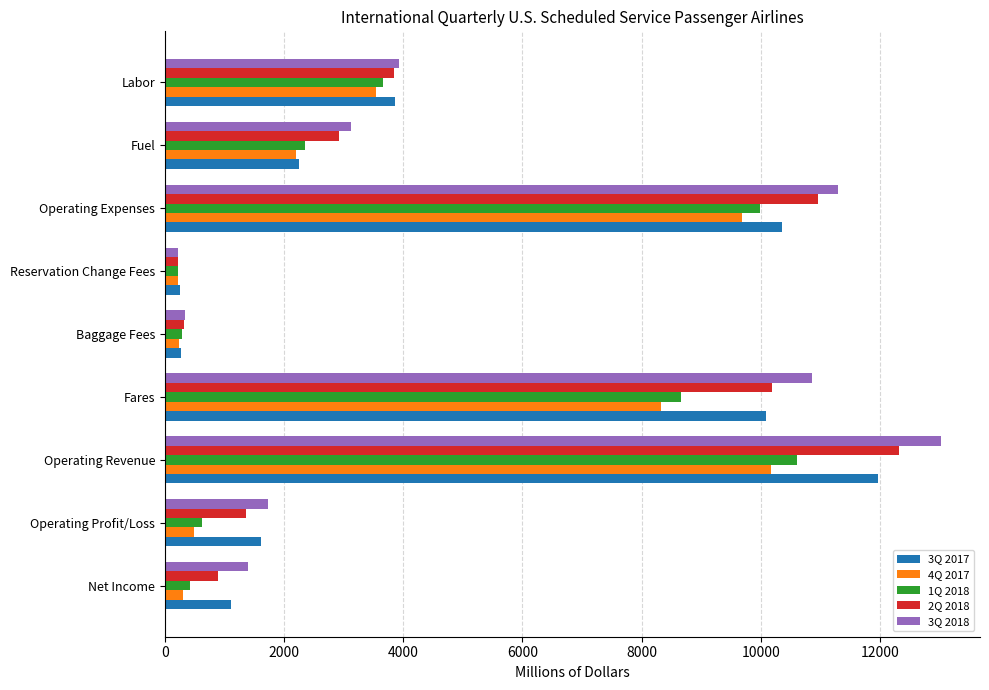

At which category is the sum across all series the highest?

Operating Revenue